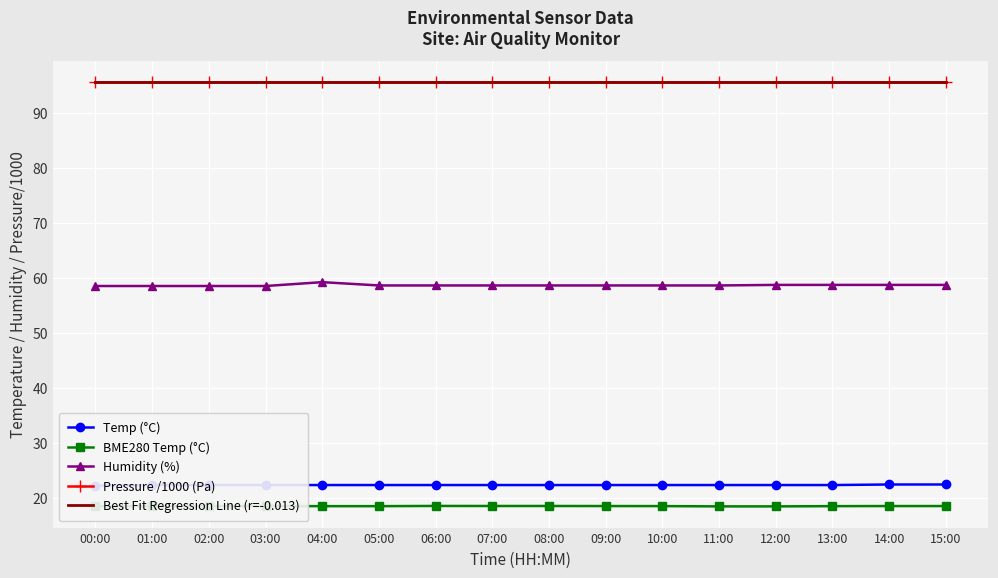

What is the sum of all Humidity (%) values?

939.8